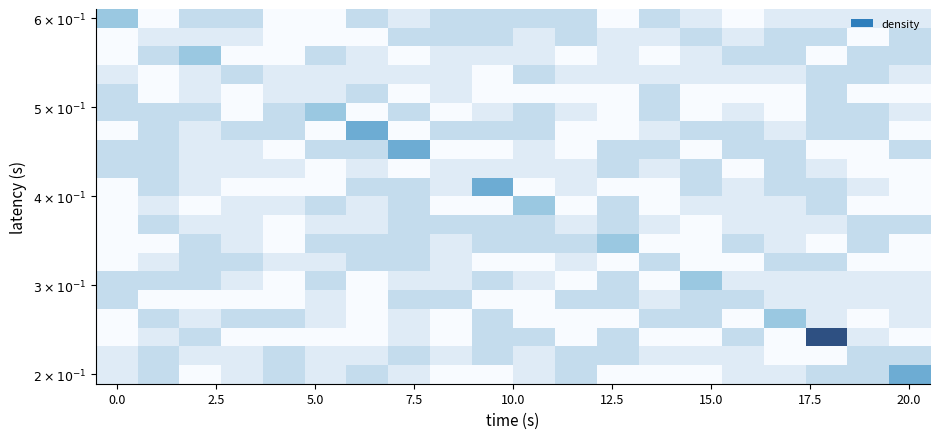

At which category is the sum across all series the highest?

17